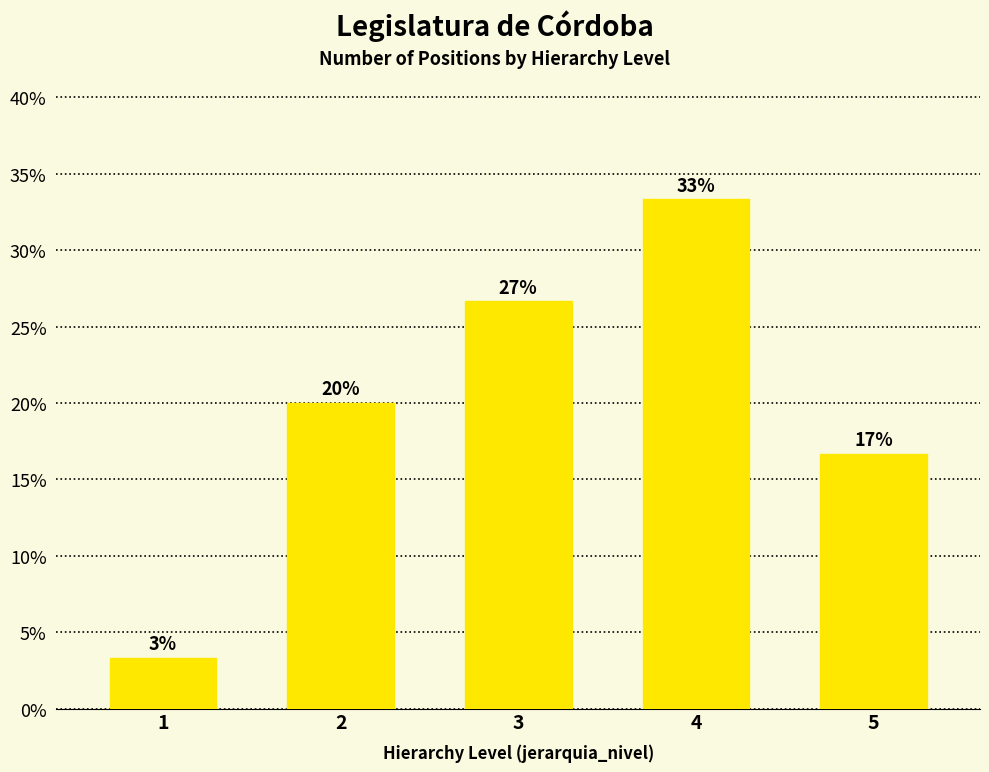

What is the average value?

20.0